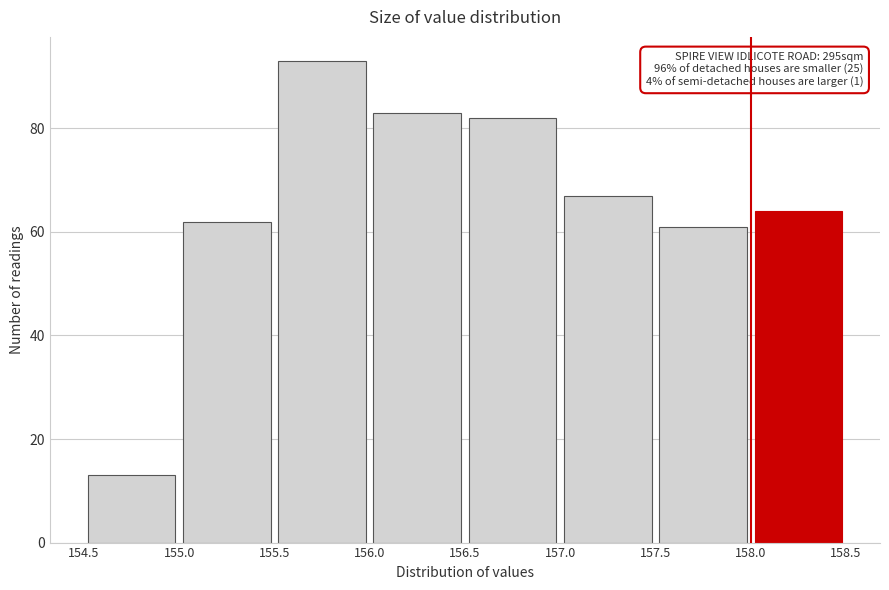

Which range on the x-axis has the tallest bar?

155.5 to 156.0